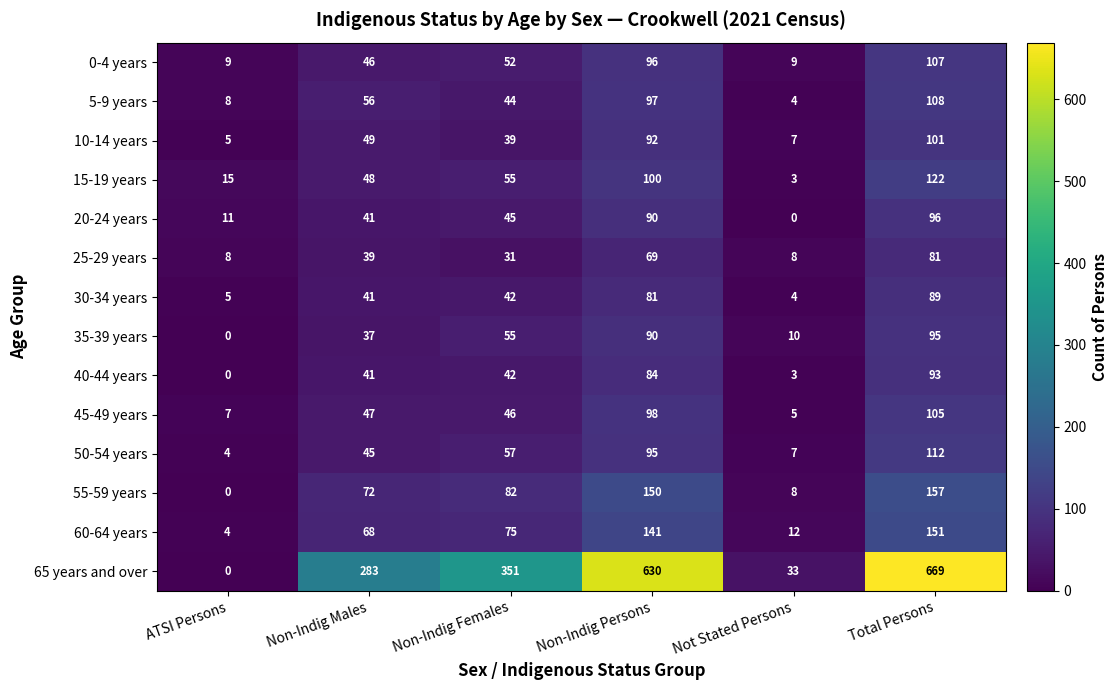

What is the total value across all series at Not Stated Persons?

113